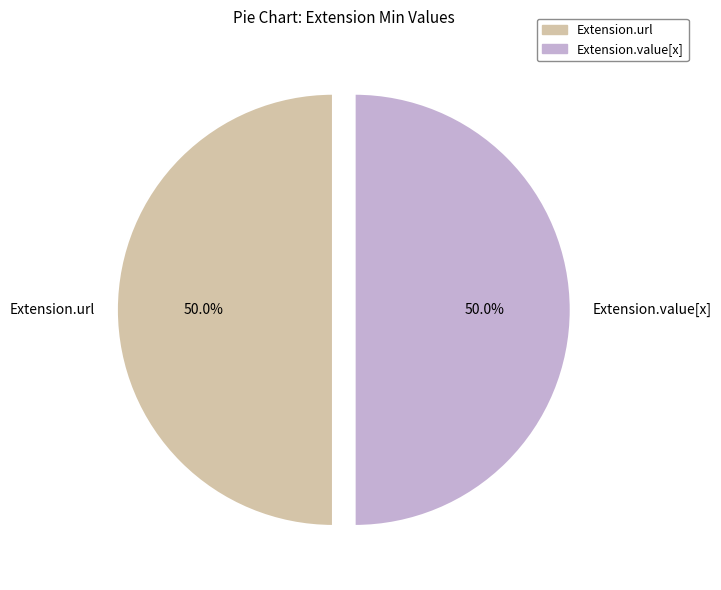

Approximately how many times larger is the value at Extension.value[x] compared to Extension.url?

1.0